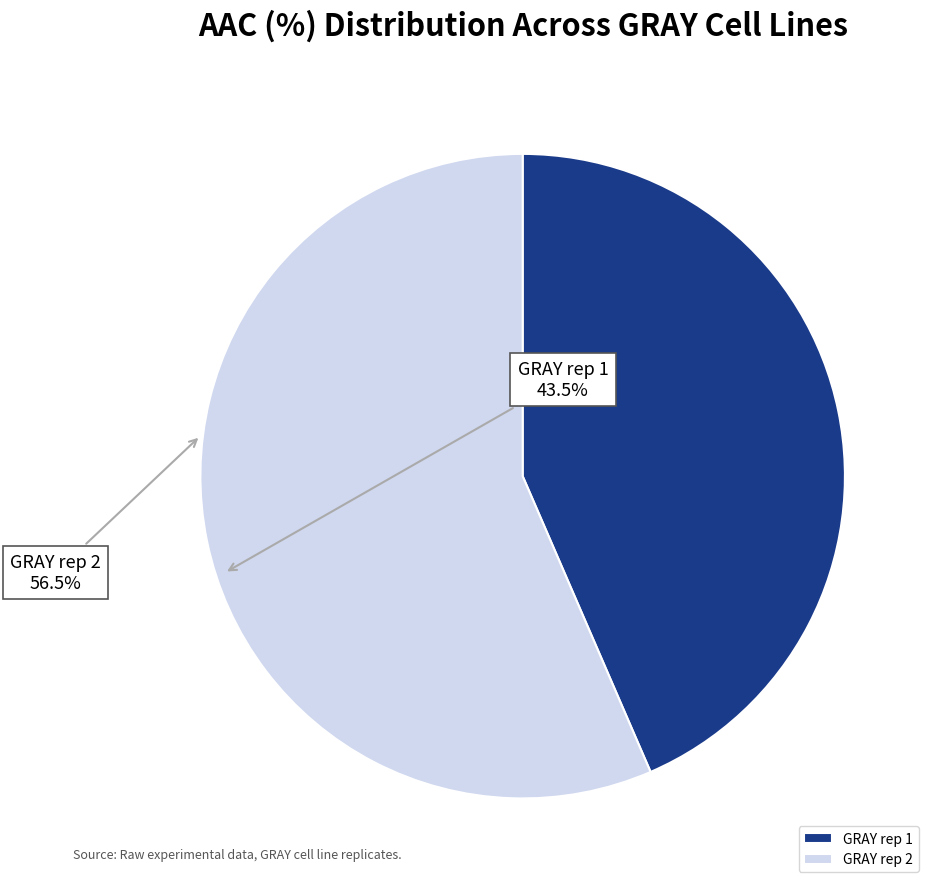

The GRAY rep 1 slice represents 44% of the pie. True or false?

True